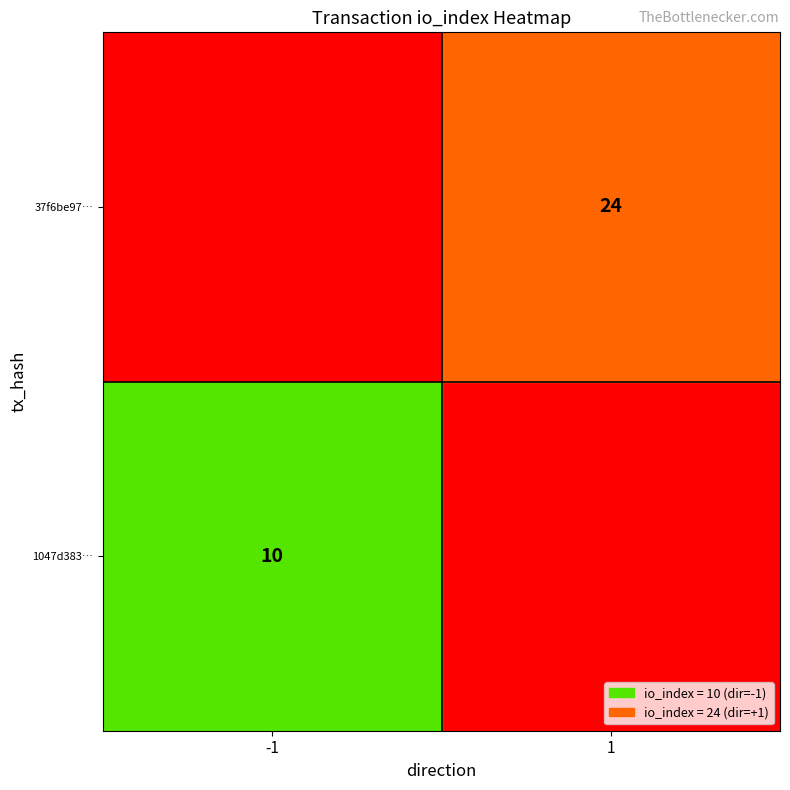

True or false: 37f6be970bde065eea69f27e0dcccce04a90d84 has a value of 13 at io_index.

False